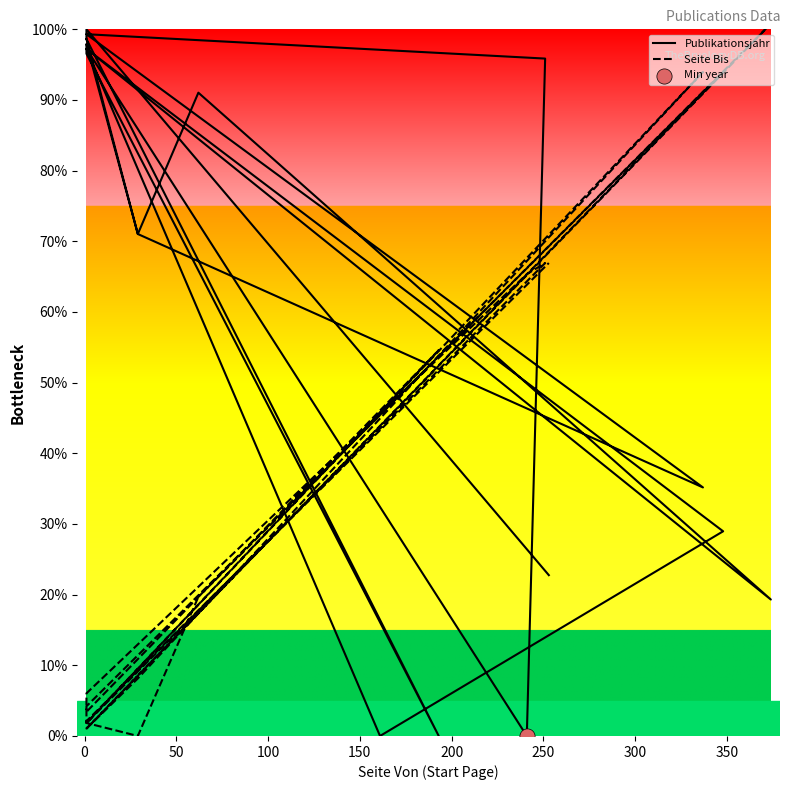

At how many categories does at least one series exceed 62?

18